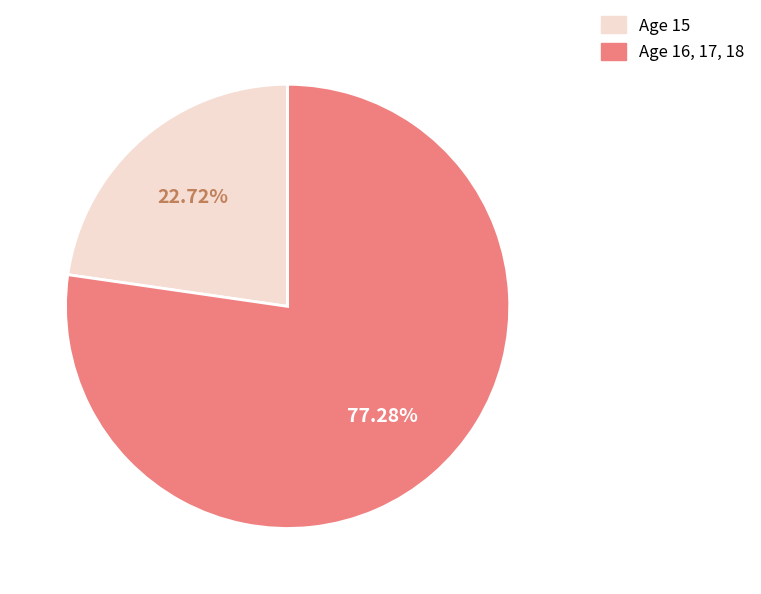

To the nearest percent, what is the average slice percentage?

50%